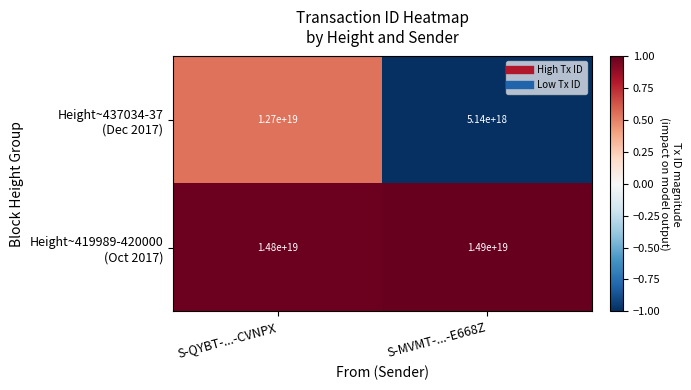

At which category is the sum across all series the highest?

S-QYBT-...-CVNPX